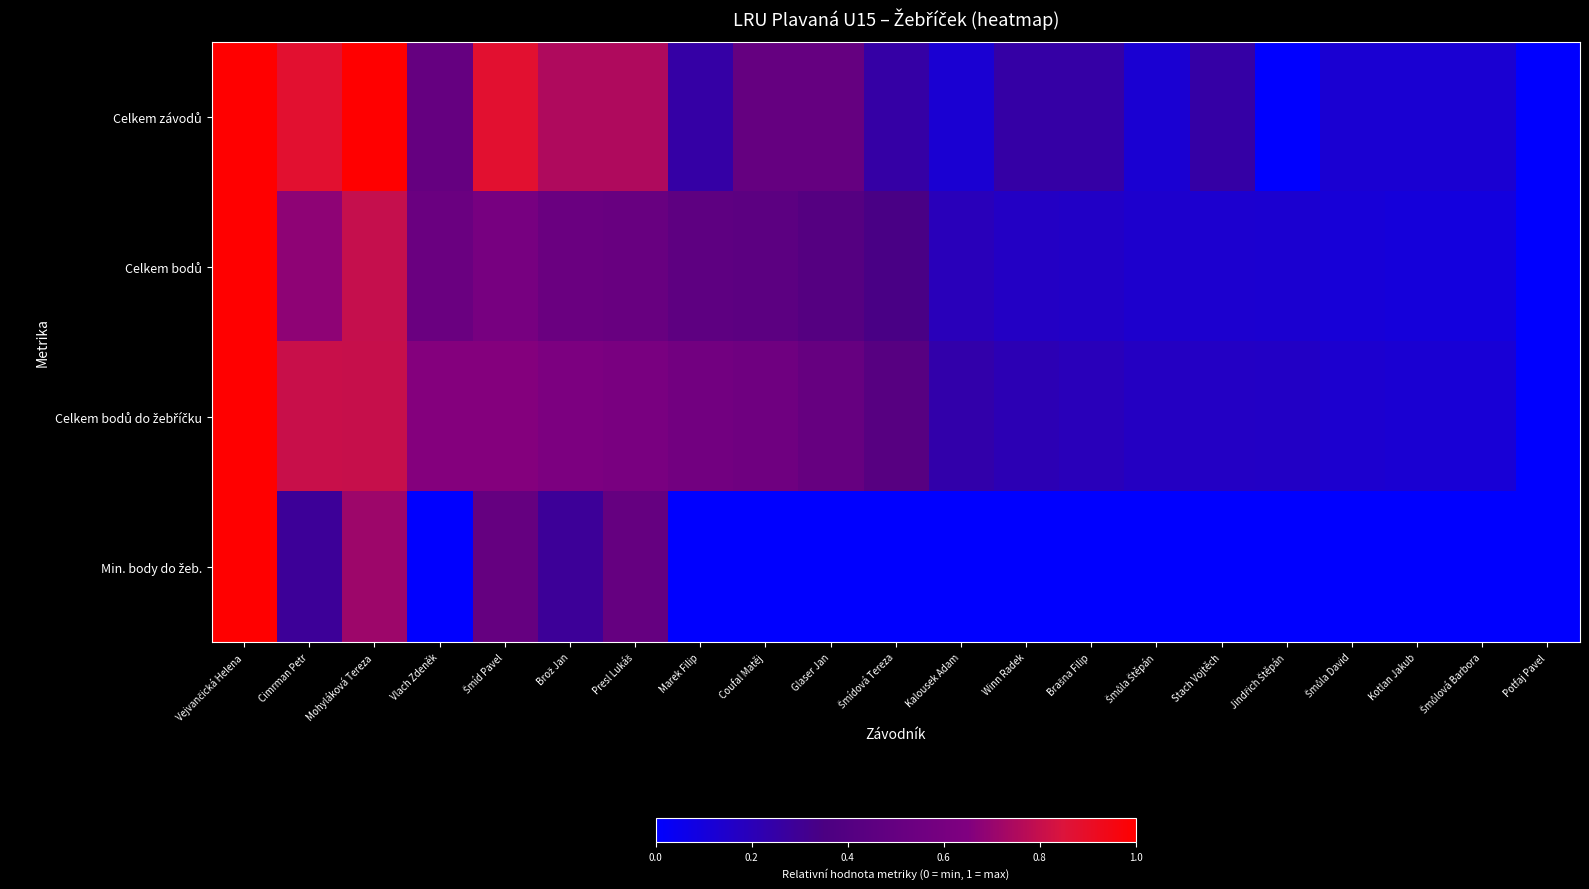

Which series has the largest range (max minus min)?

Celkem závodů